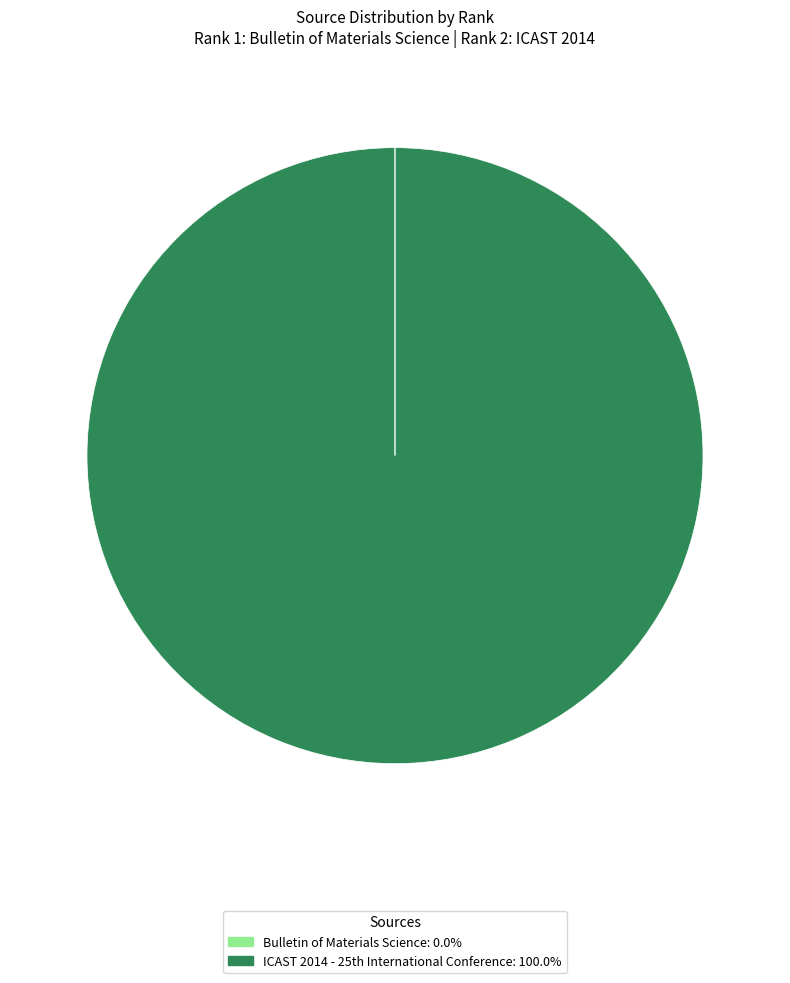

Is there a majority slice in this chart?

Yes